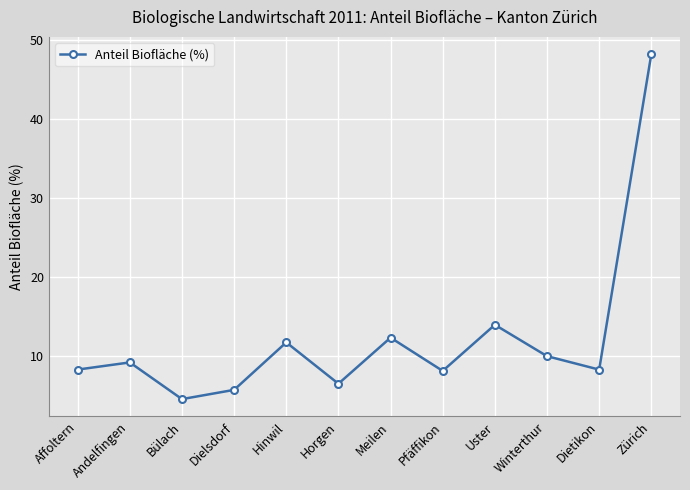

At which category does the data reach its first local valley?

Bülach